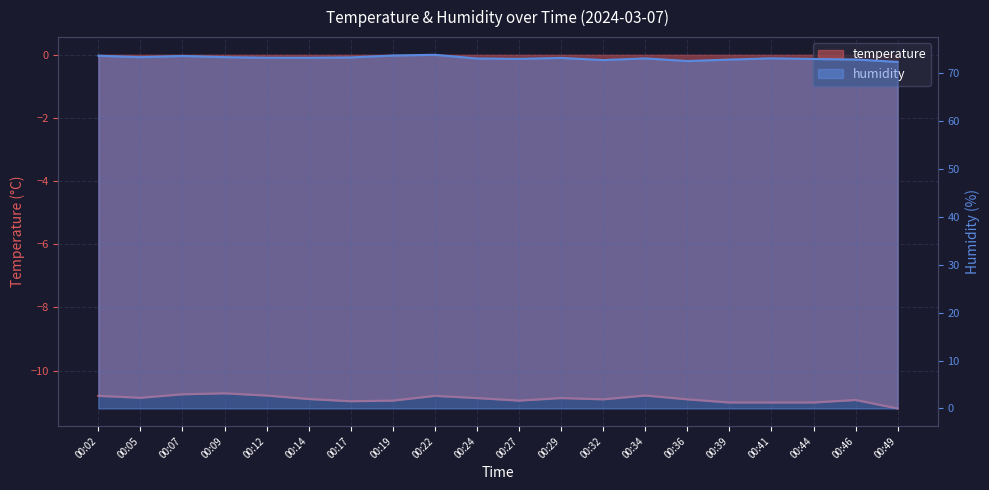

Which has a higher value, 00:22 or 00:07?

00:07